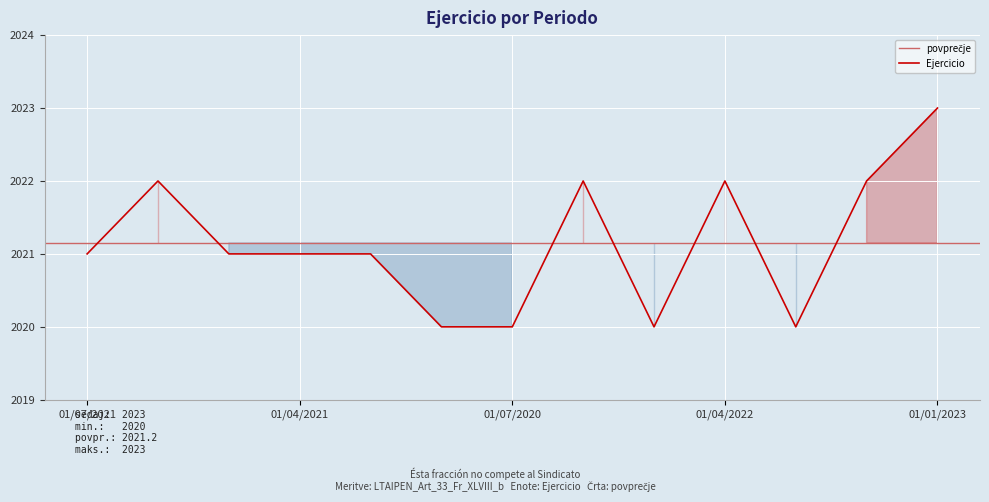

How many values are between 2020 and 2022?

12